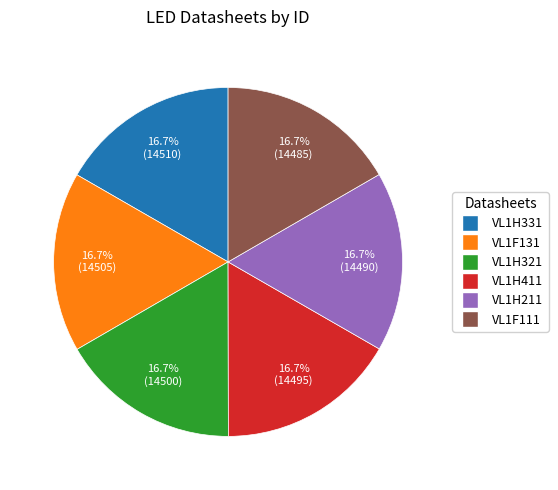

What percentage do VL1H211 and VL1H331 together represent?

33.3%